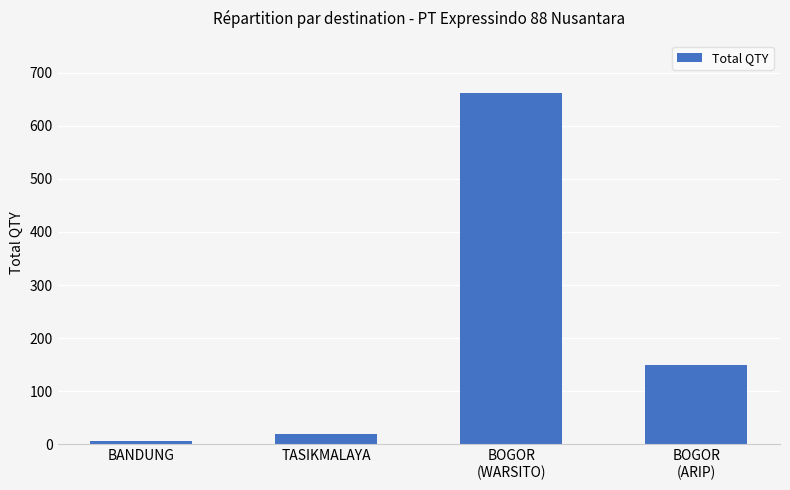

Reading left to right, what are all the values shown in this chart?

BANDUNG=6	TASIKMALAYA=20	BOGOR
(WARSITO)=661	BOGOR
(ARIP)=149